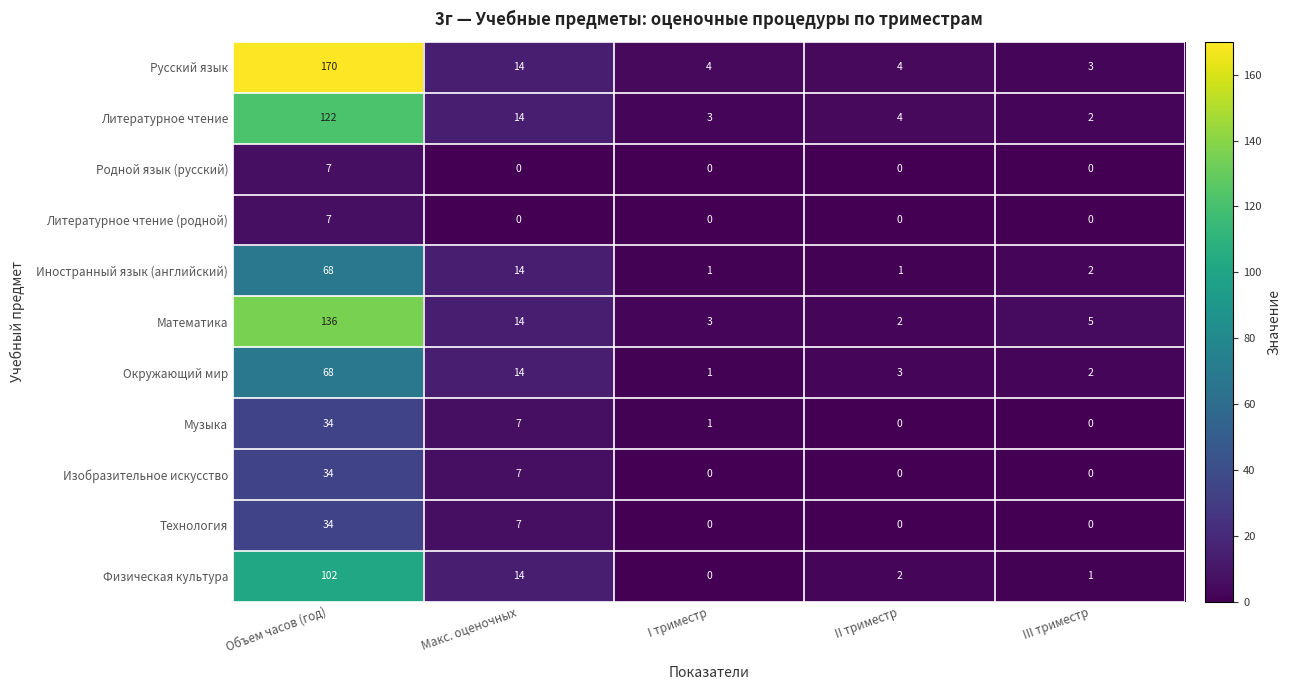

What is the sum of the Окружающий мир values at Макс. оценочных and Объем часов (год)?

82